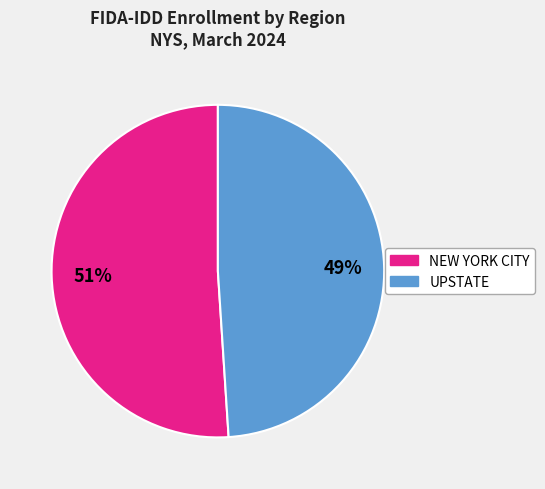

Rank the categories by value from lowest to highest.

UPSTATE, NEW YORK CITY